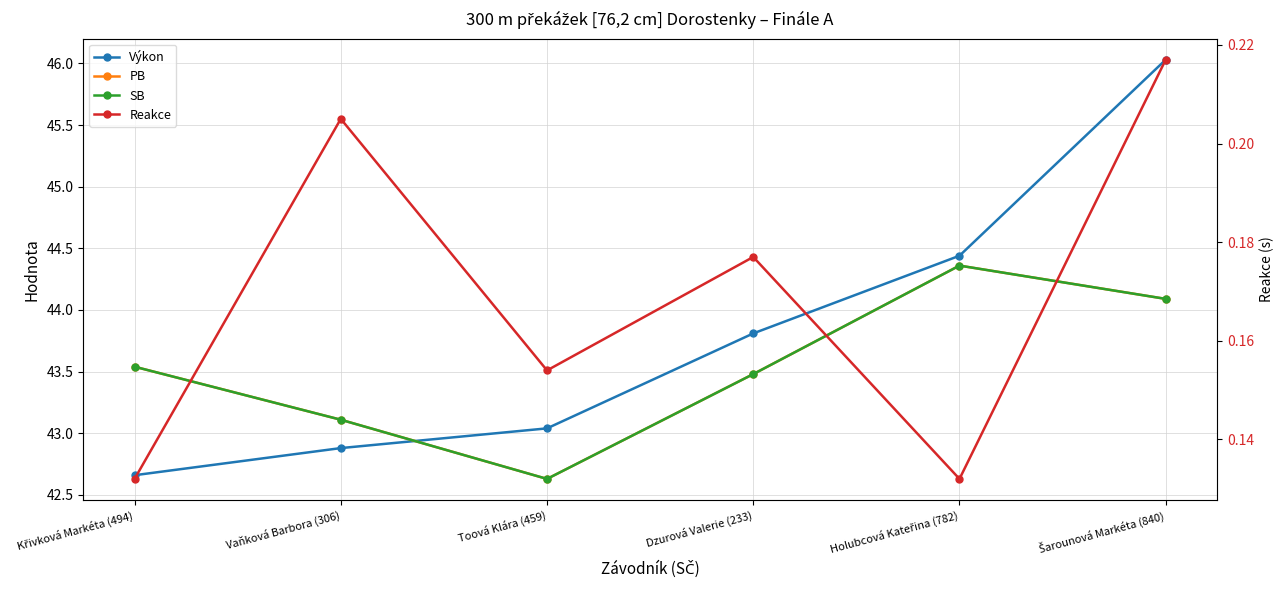

How many values in the PB series are below 43?

1